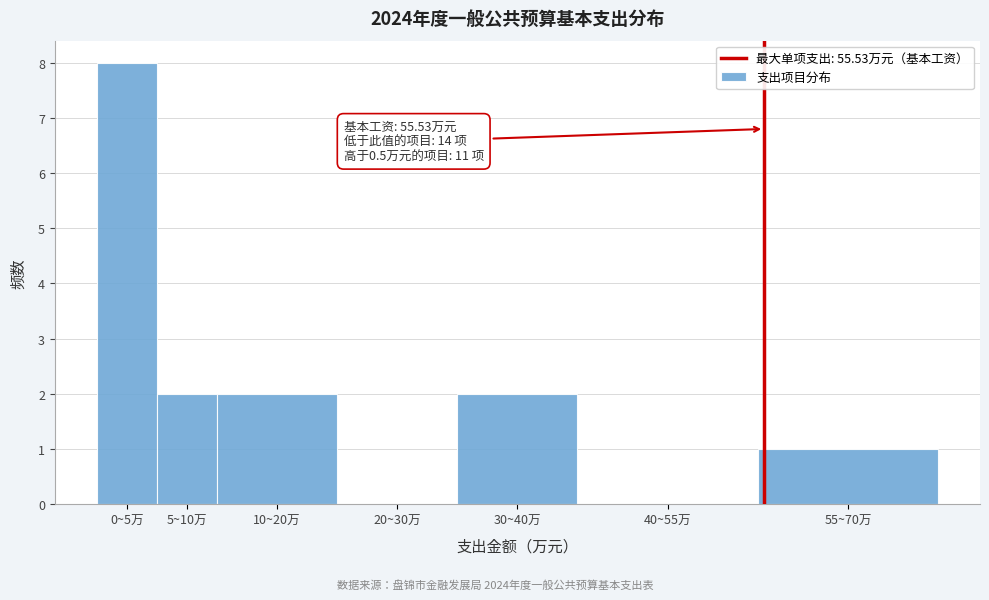

Reading left to right, transcribe all the data shown in this chart.

0~5万=8	5~10万=2	10~20万=2	20~30万=0	30~40万=2	40~55万=0	55~70万=1